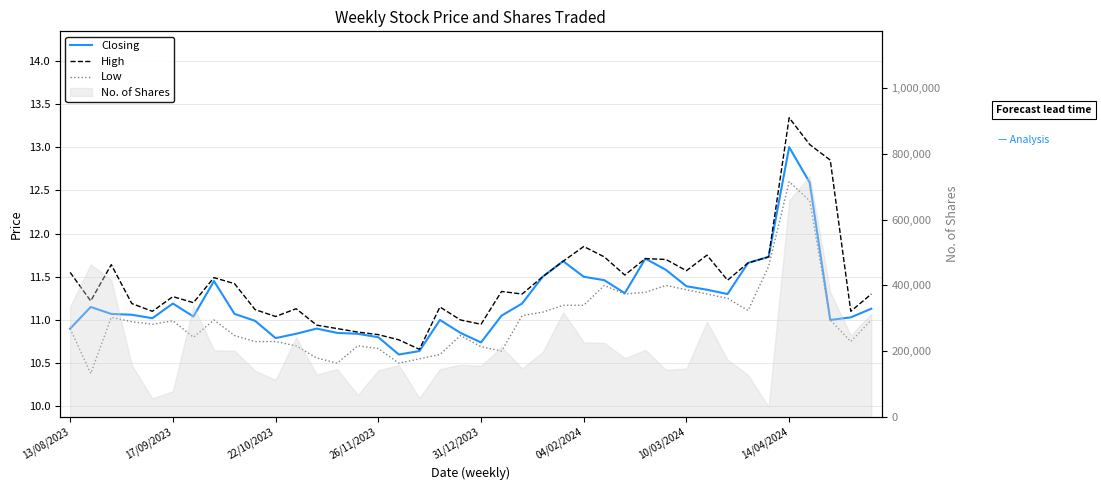

Reading right to left, list all the values displayed in this chart.

Closing: 11.1	11.0	11.0	12.6	13.0	11.7	11.7	11.3	11.3	11.4	11.6	11.7	11.3	11.5	11.5	11.7	11.5	11.2	11.1	10.7	10.8	11.0	10.6	10.6	10.8	10.8	10.8	10.9	10.8	10.8	11.0	11.1	11.4	11.0	11.2	11.0	11.1	11.1	11.2	10.9
High: 11.3	11.1	12.8	13.0	13.3	11.7	11.7	11.5	11.8	11.6	11.7	11.7	11.5	11.7	11.8	11.7	11.5	11.3	11.3	10.9	11.0	11.2	10.7	10.8	10.8	10.9	10.9	10.9	11.1	11.0	11.1	11.4	11.5	11.2	11.3	11.1	11.2	11.6	11.2	11.6
Low: 11.0	10.8	11.0	12.4	12.6	11.6	11.1	11.2	11.3	11.3	11.4	11.3	11.3	11.4	11.2	11.2	11.1	11.1	10.6	10.7	10.8	10.6	10.6	10.5	10.7	10.7	10.5	10.6	10.7	10.8	10.8	10.8	11.0	10.8	11.0	10.9	11.0	11.0	10.4	10.9